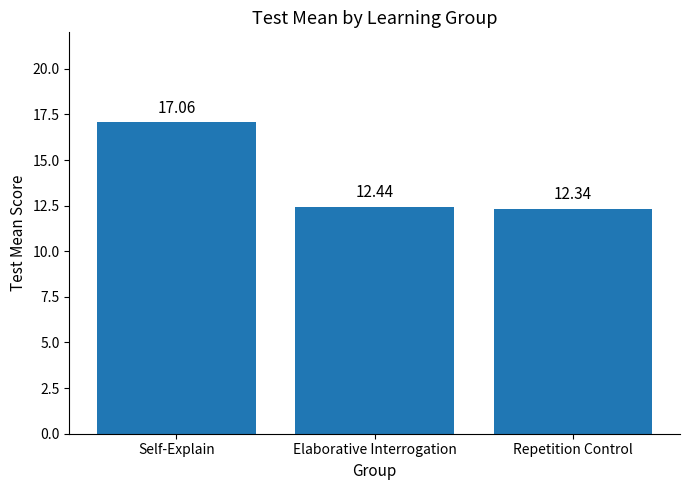

Rank the categories by value from lowest to highest.

Repetition Control, Elaborative Interrogation, Self-Explain